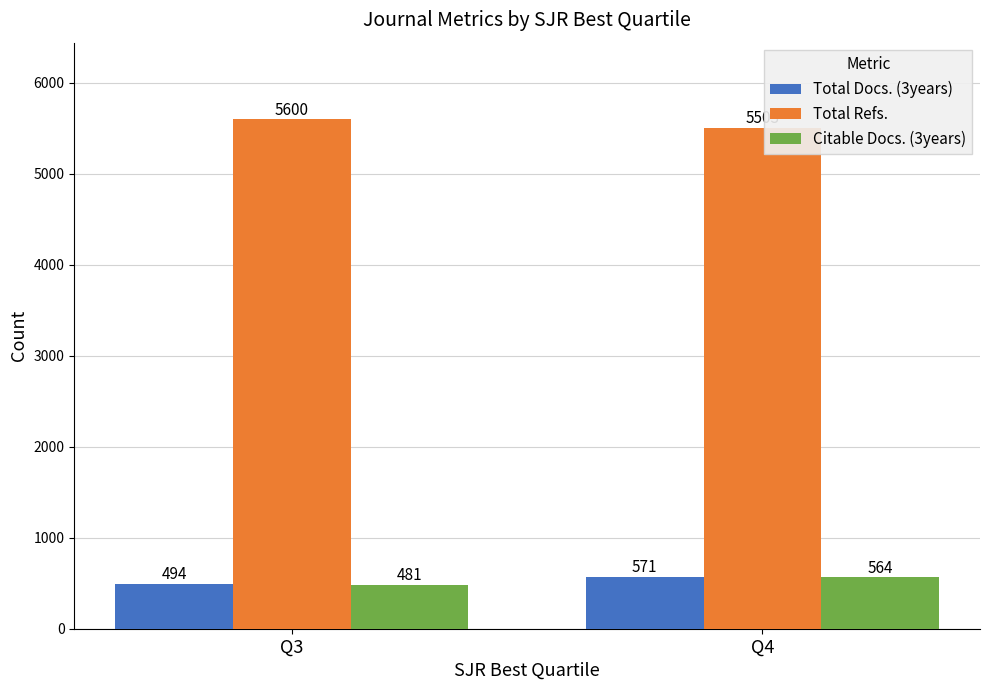

At how many categories does at least one series exceed 4684?

2